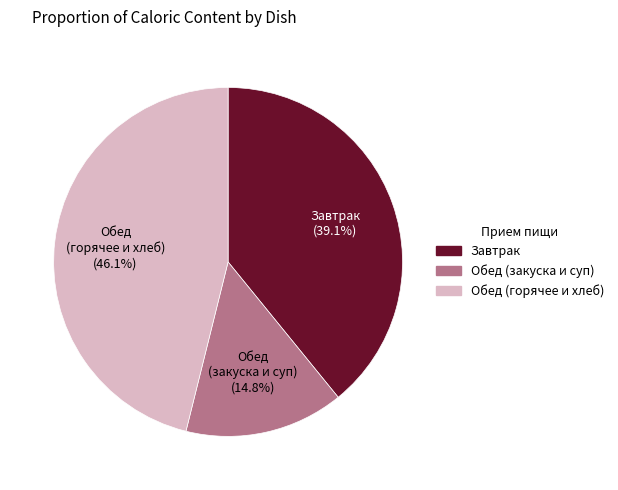

Count the number of slices in the pie.

3